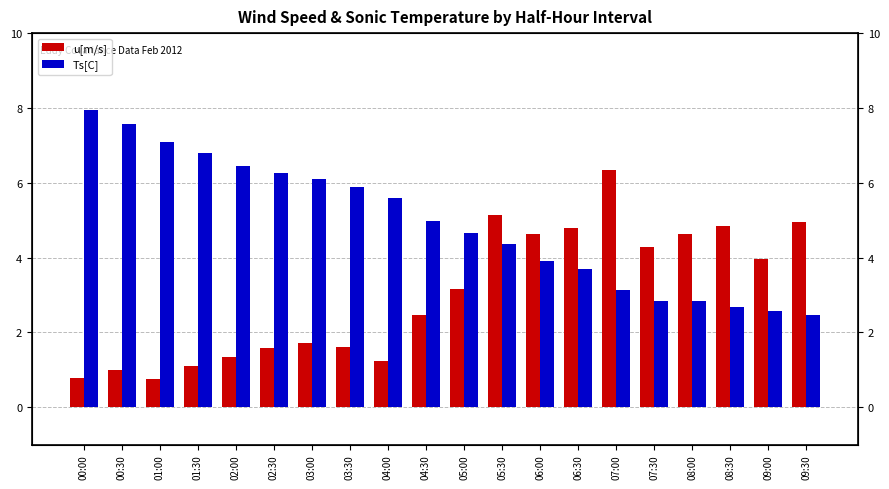

What is the total value across all series at 07:00?

9.5